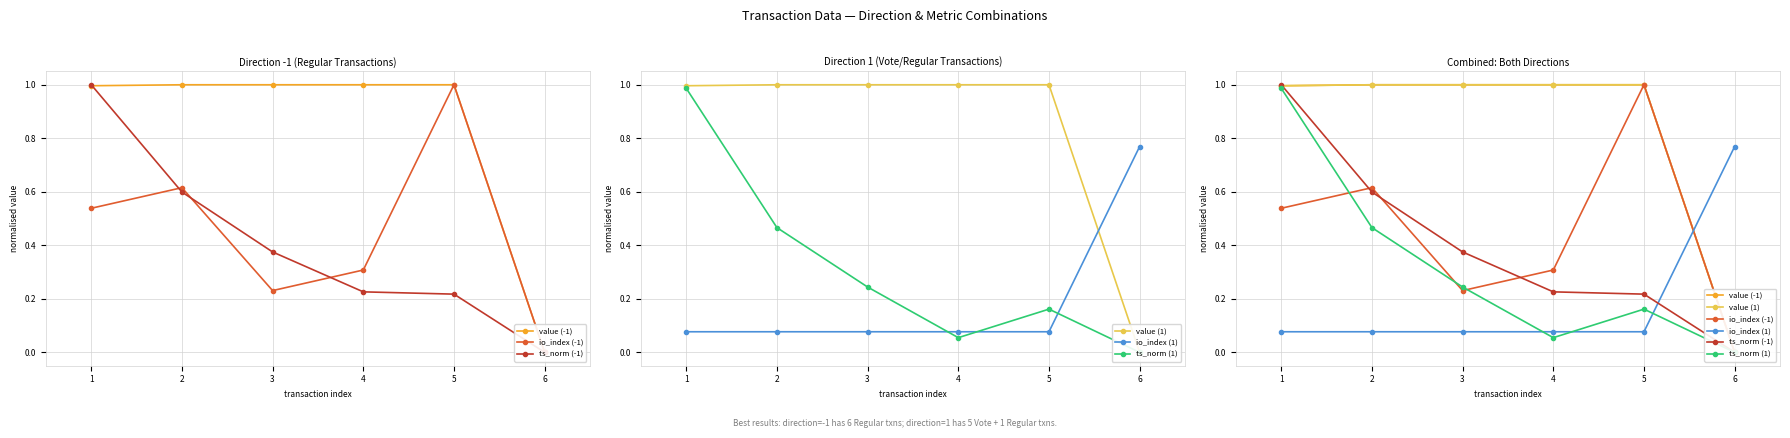

The value (1) series shows 0.0 at 6. True or false?

True